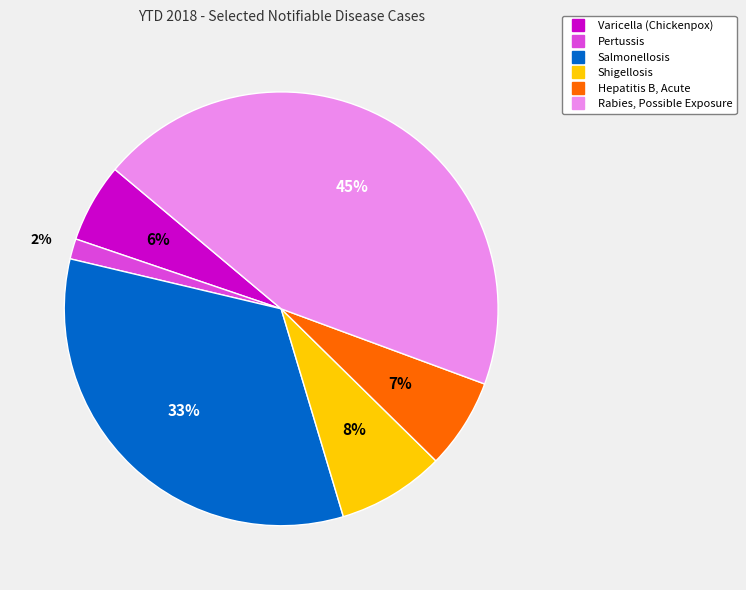

To the nearest percent, what is the difference between the Hepatitis B, Acute and Rabies, Possible Exposure slice percentages?

38%